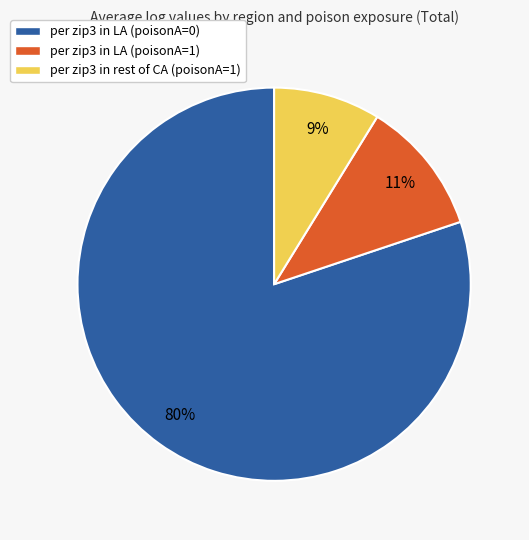

Count the number of slices in the pie.

3